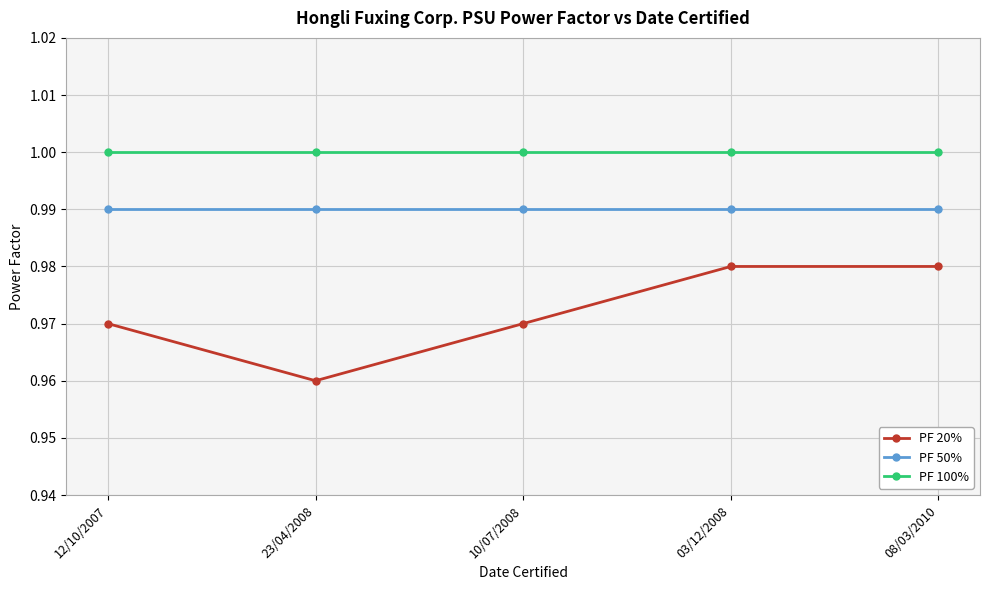

What is the sum of the PF 20% values at 12/10/2007 and 10/07/2008?

1.9